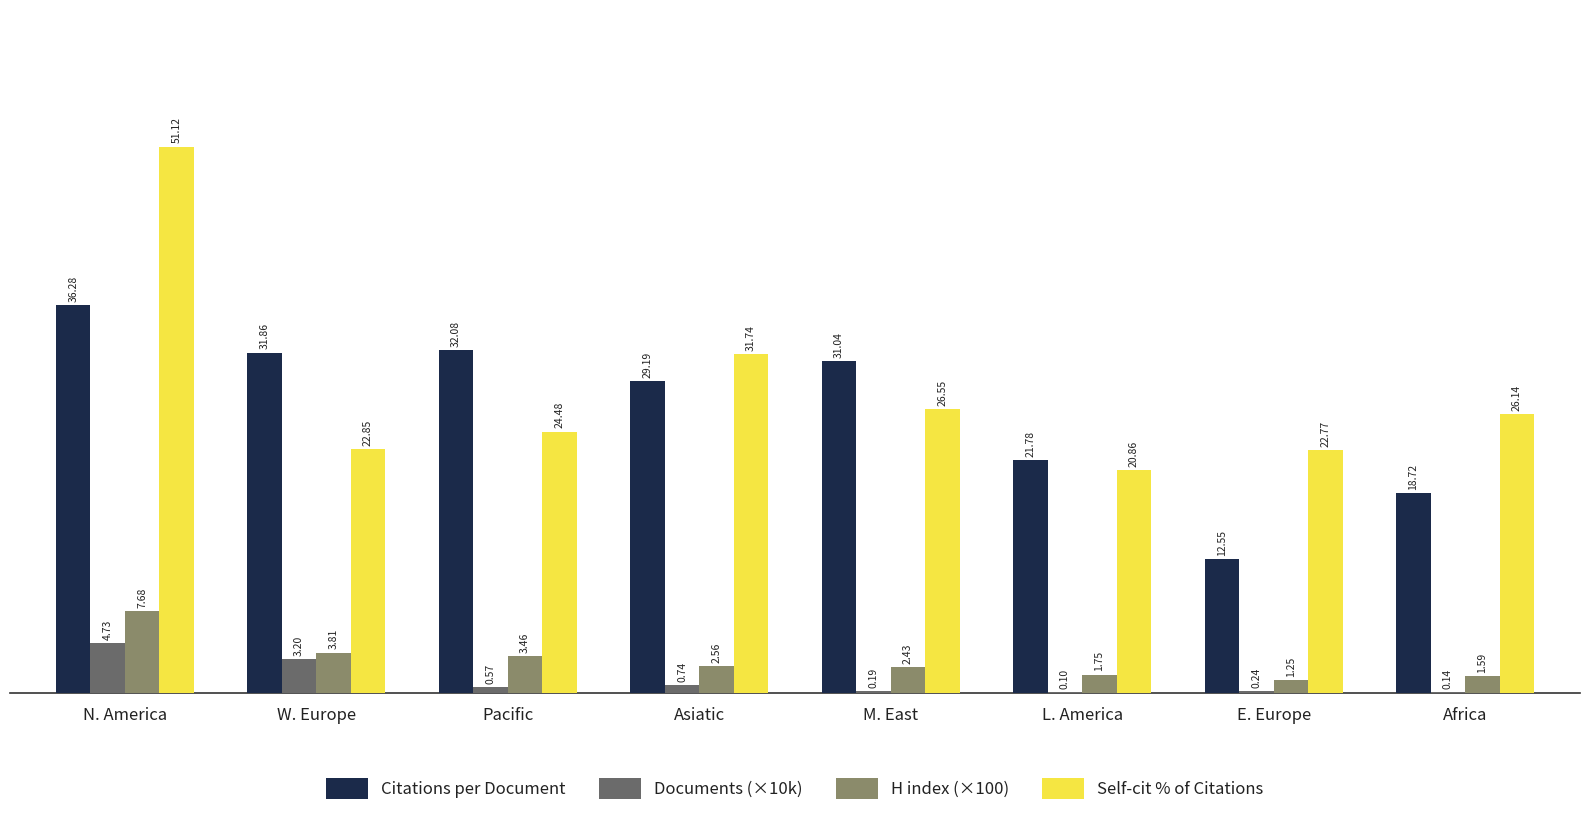

What are all the series names shown in the legend?

Citations per Document, Documents (×10k), H index (×100), Self-cit % of Citations